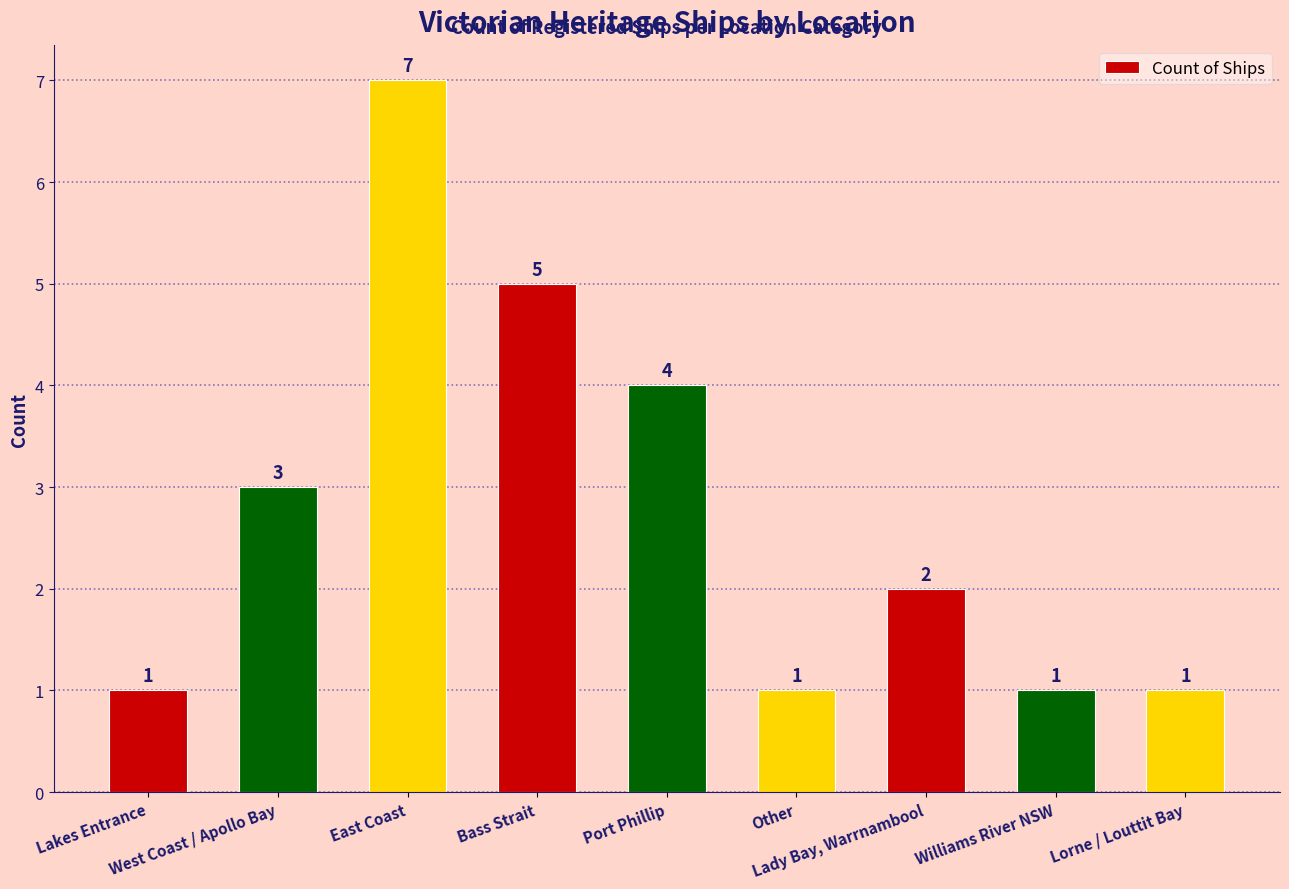

Count the number of categories in the chart.

9